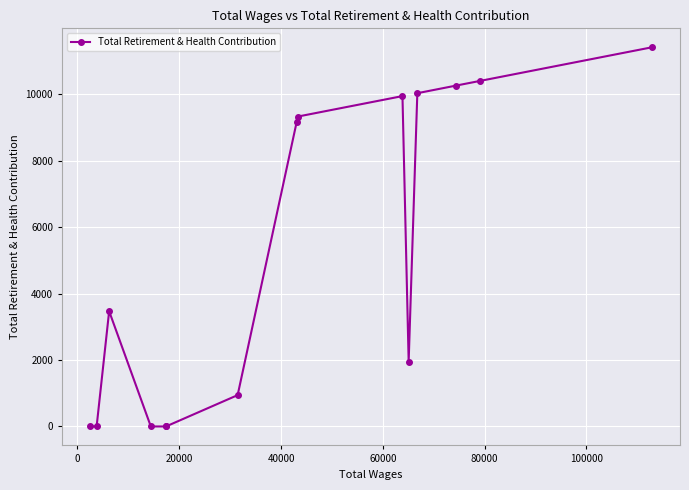

What is the difference between the maximum and minimum values?

11422